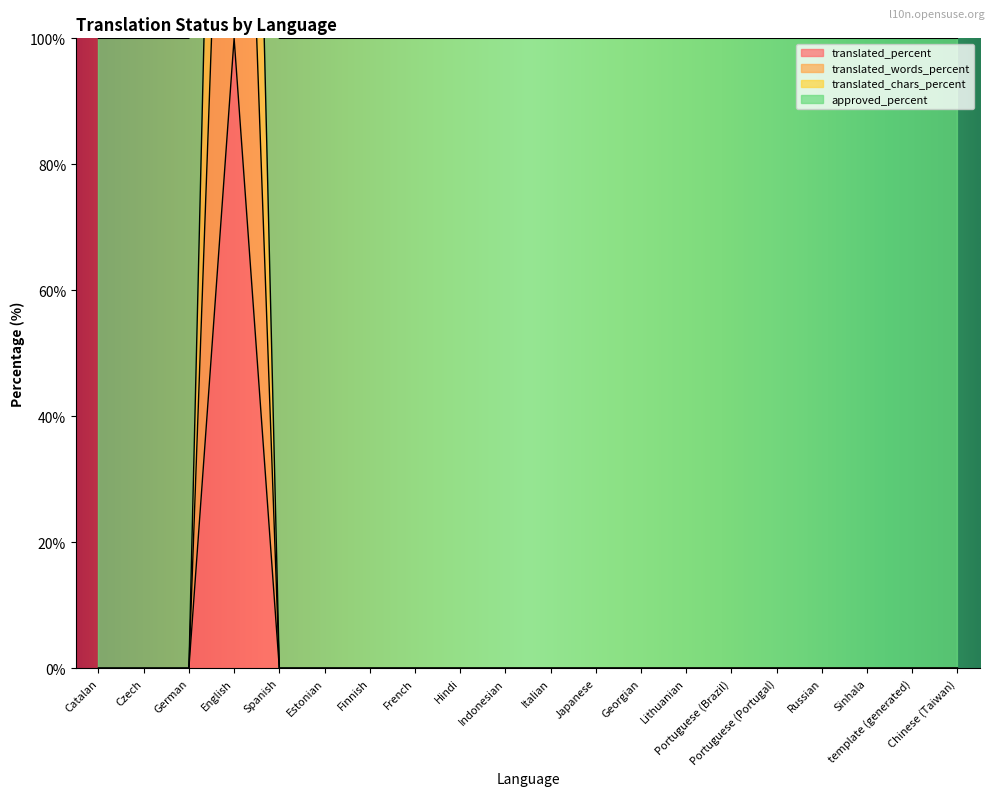

What is the label of the 2nd point from the left?

Czech